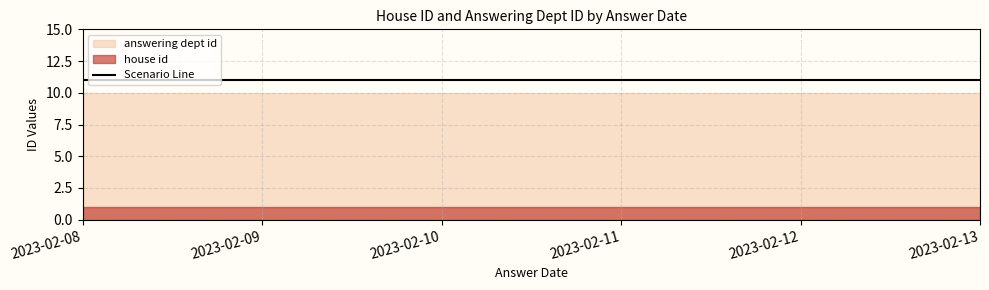

The house id series shows 0 at 2023-02-08. True or false?

False